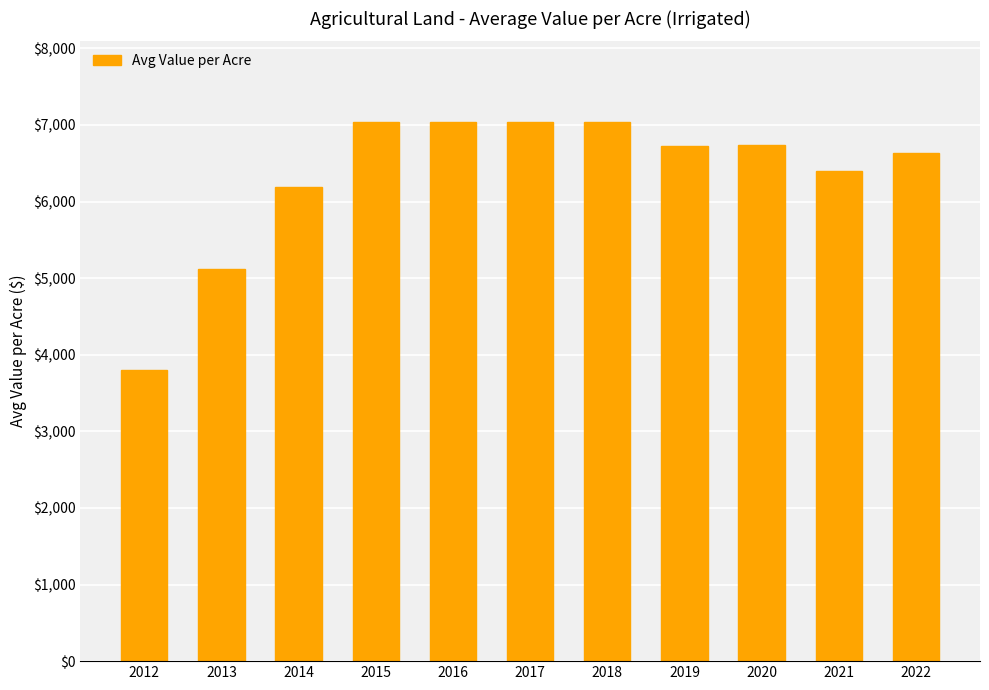

What is the change in value from 2017 to 2020?

-296.4